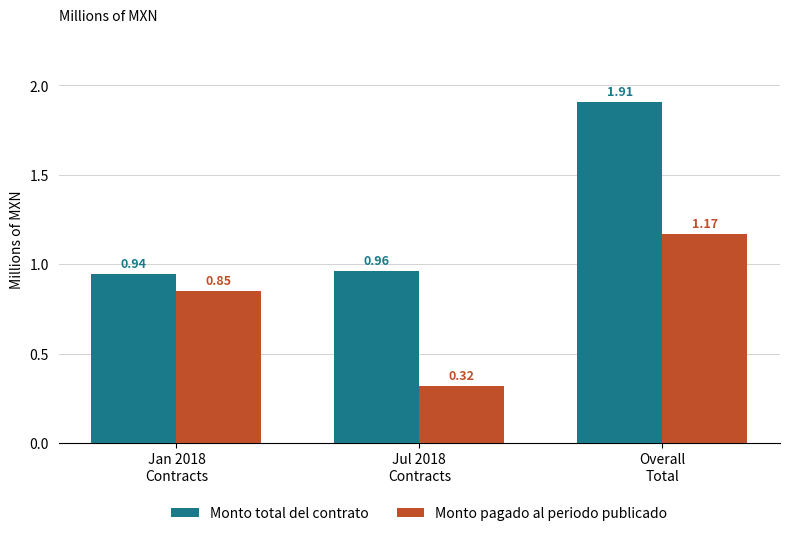

What is the sum of all Monto total del contrato values?

3.8